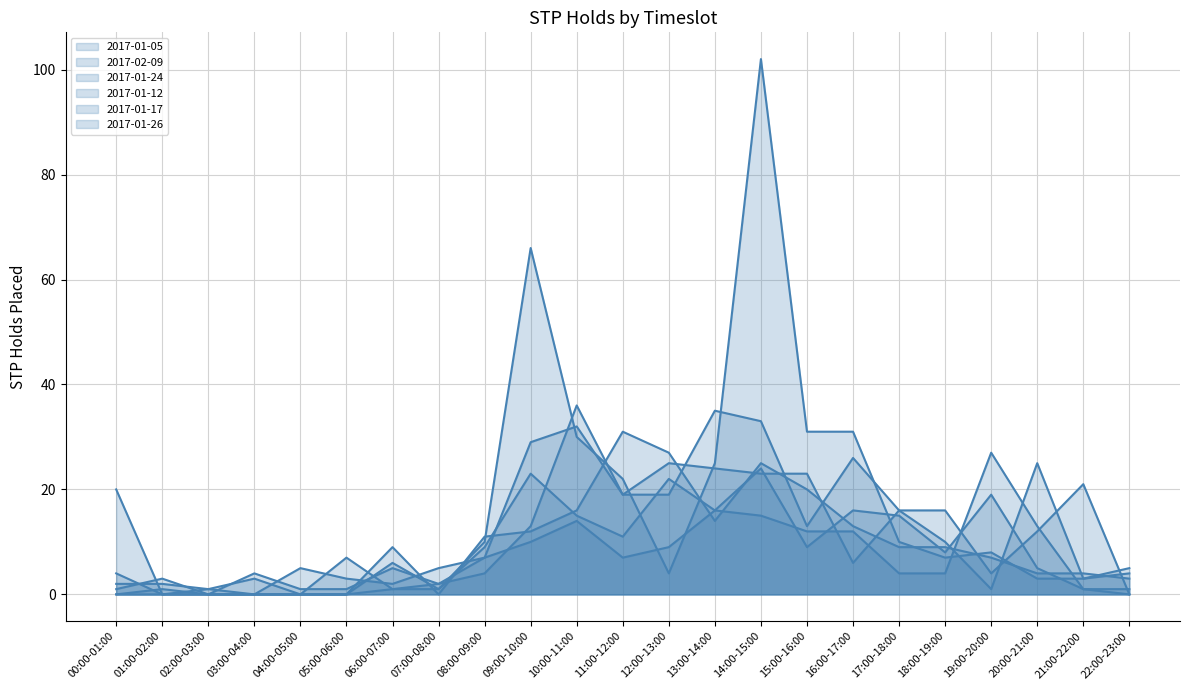

The value of 2017-01-12 line at 16:00-17:00 is 13. True or false?

True